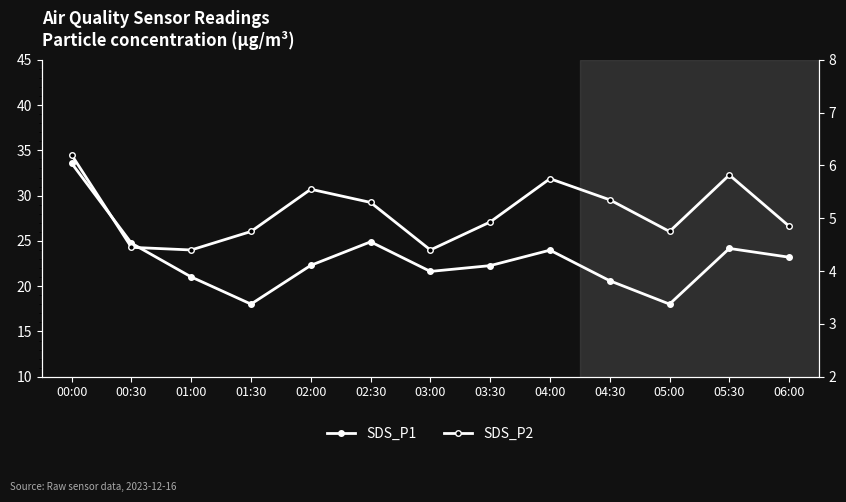

True or false: SDS_P1 has more than 2 points higher than both neighbors.

True